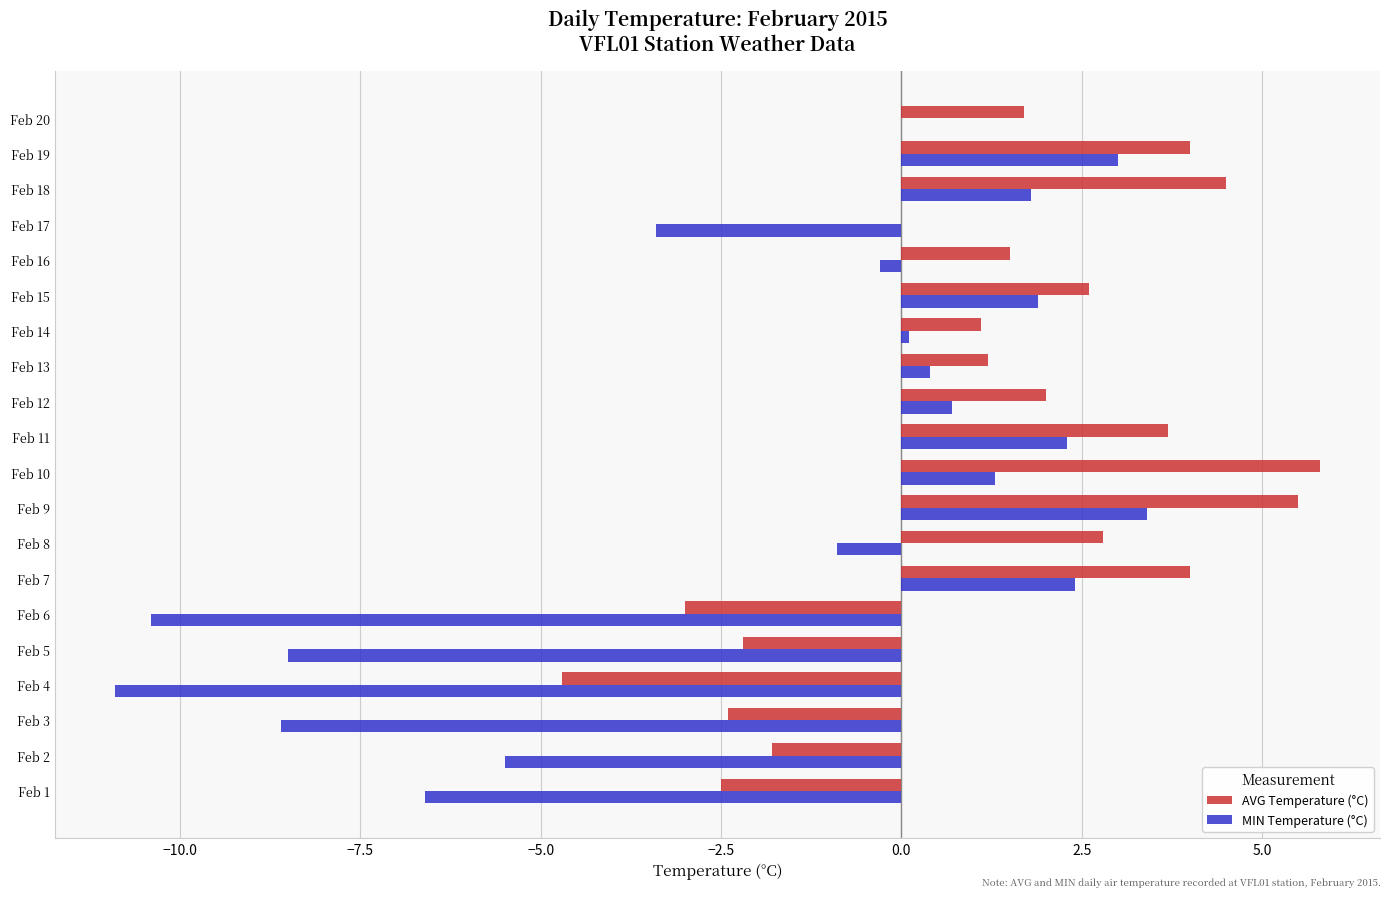

How many data points does each series have?

20